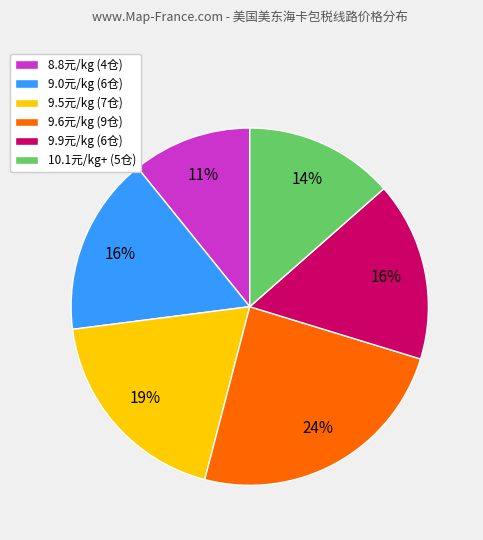

Which has a higher value, 10.1元/kg+ (5仓) or 8.8元/kg (4仓)?

10.1元/kg+ (5仓)